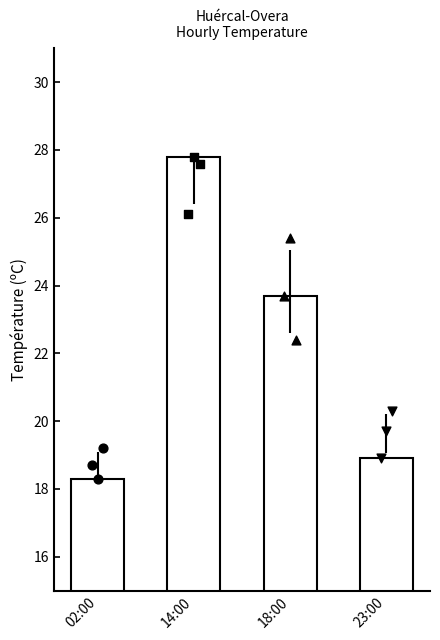

Approximately how many times larger is the value at 14:00 compared to 02:00?

1.5